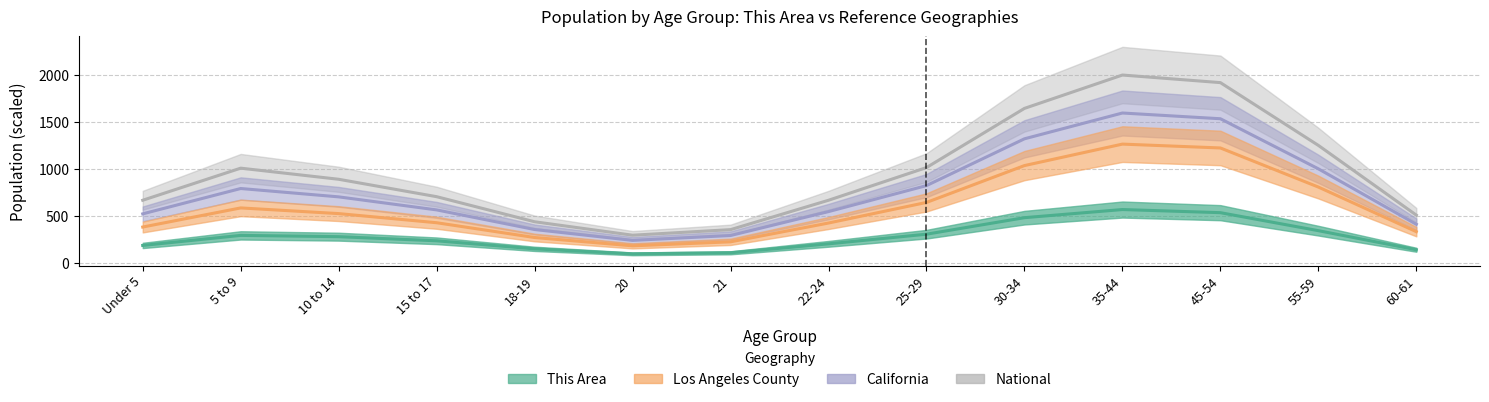

Is it true that California equals 364.0 at 55-59?

False